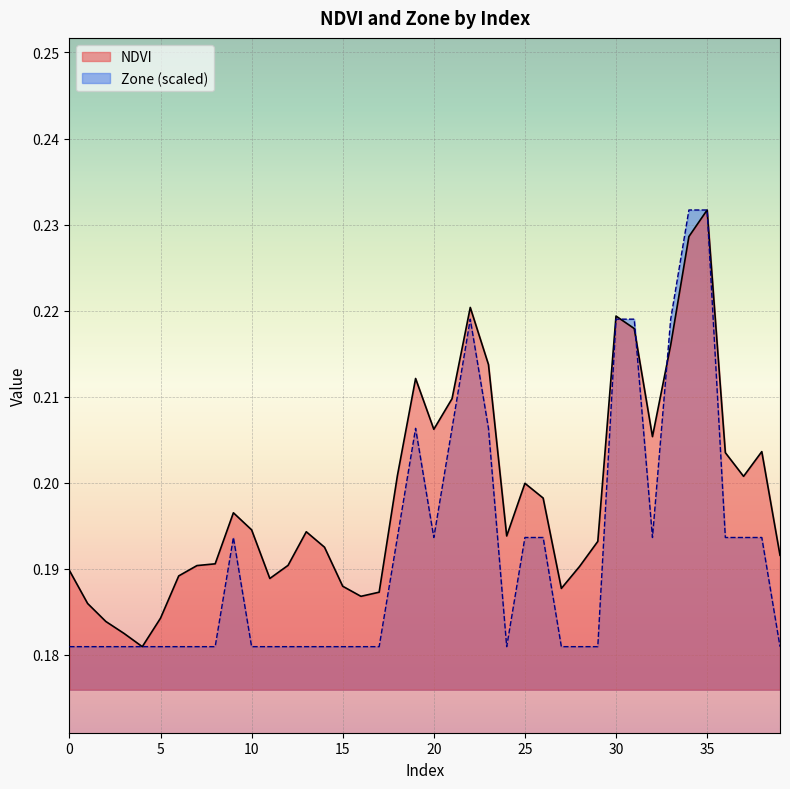

Is the value of Zone at 32 greater than the value of NDVI at 11?

Yes